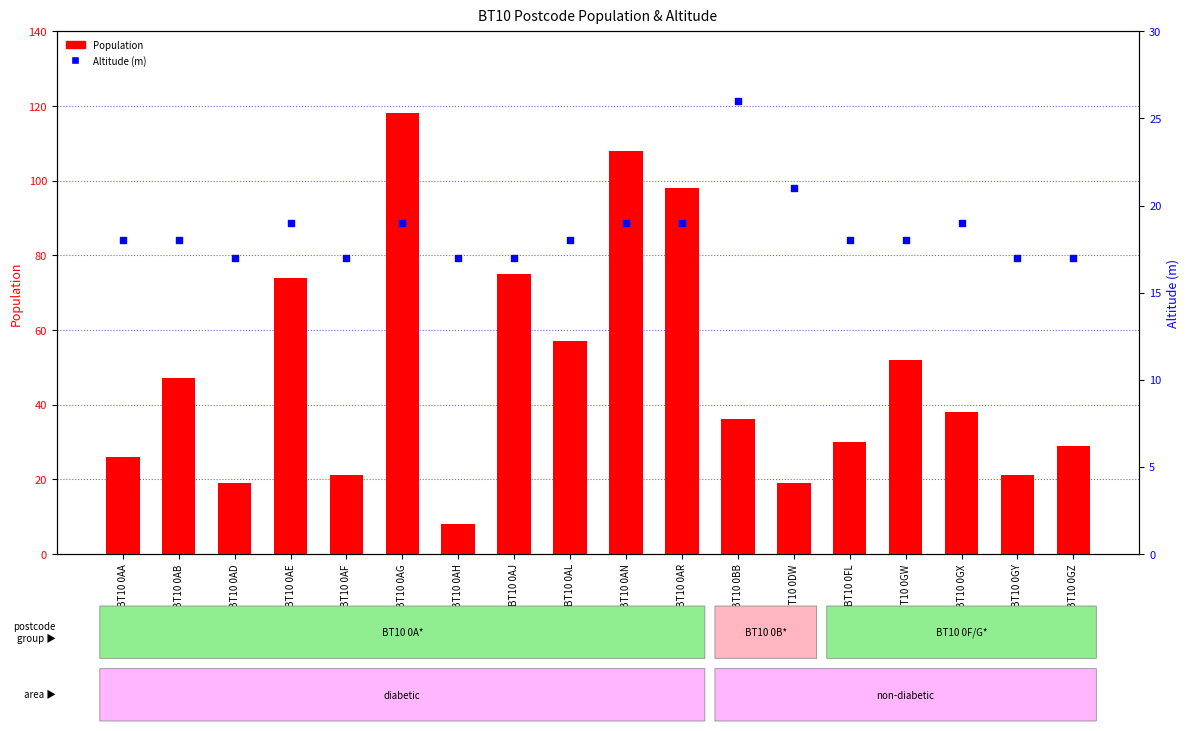

Which series reaches the minimum Y coordinate?

Population